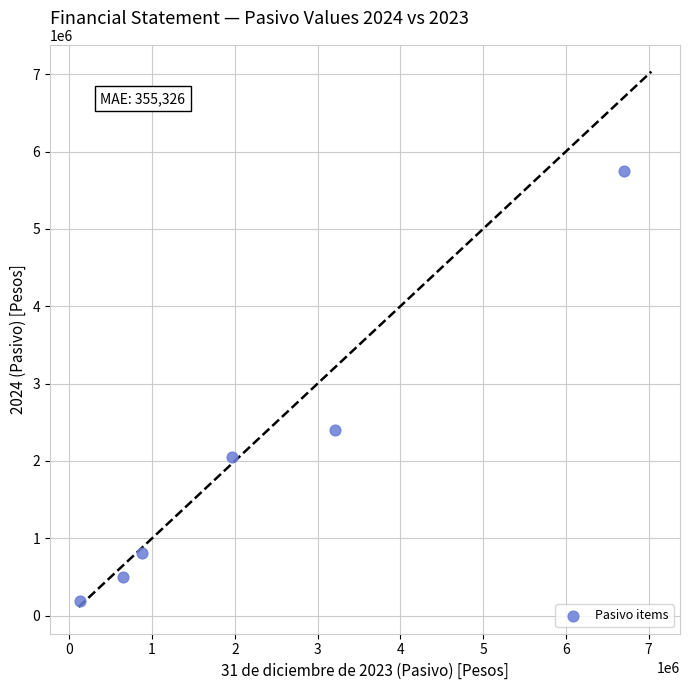

What Y value in the scatter plot is closest to 2972114?

2394825.4